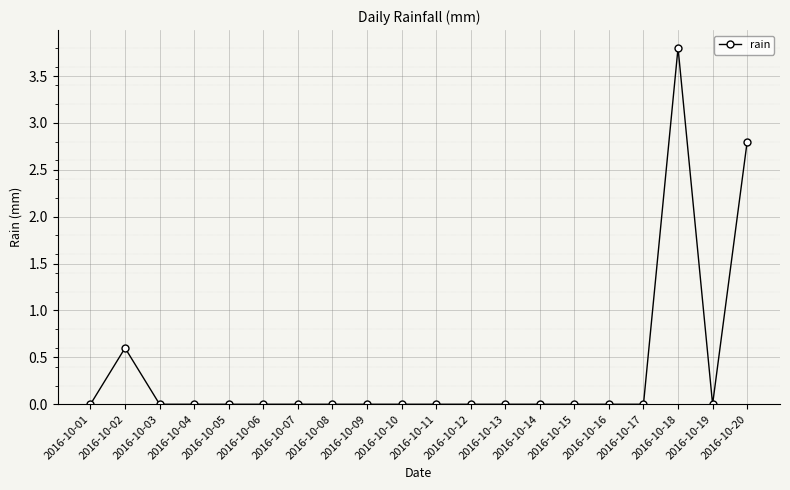

What is the difference between the second highest and second lowest values?

2.8